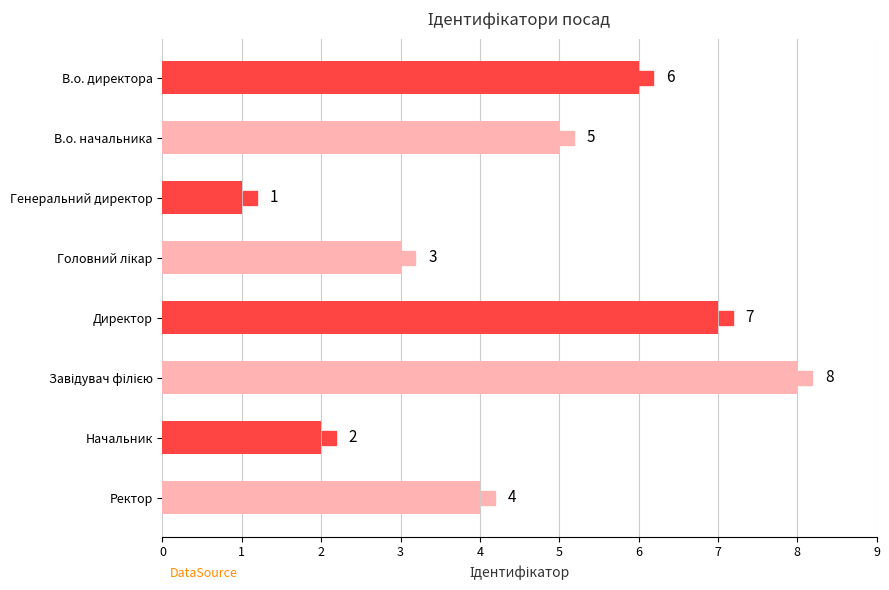

At which category does the chart reach its minimum across all series?

Генеральний директор